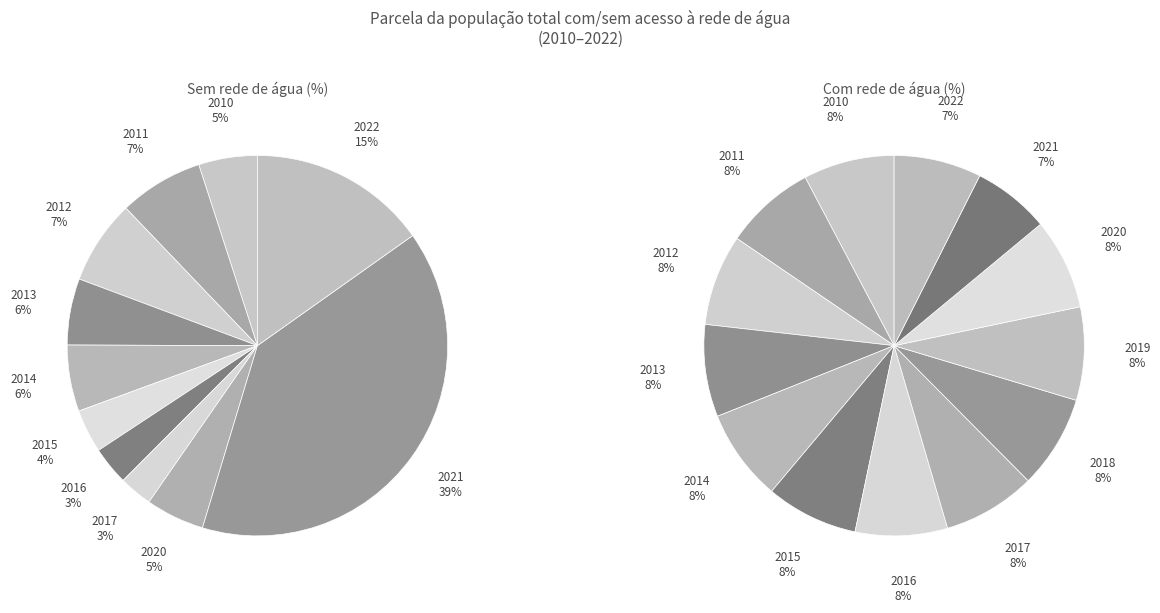

How many segments does this pie chart have?

13